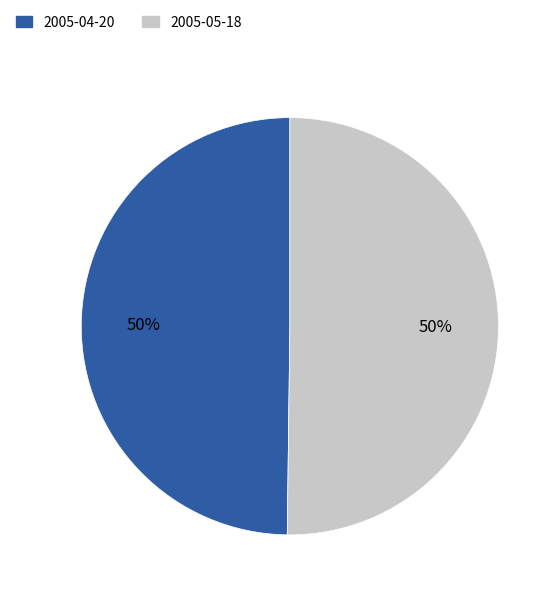

To the nearest percent, what is the average slice percentage?

50%